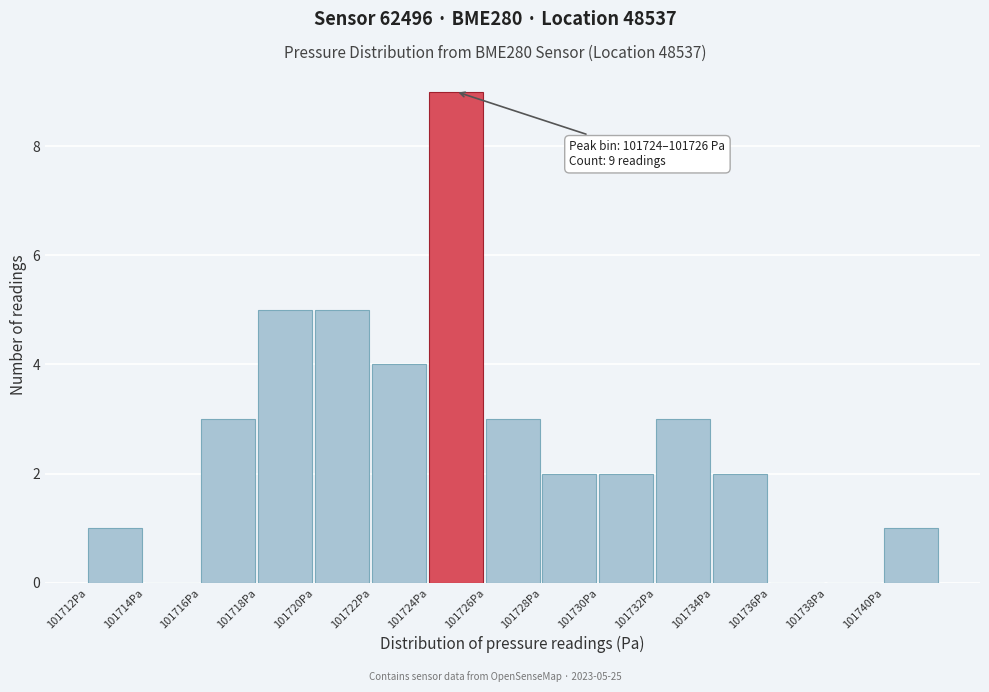

Reading left to right, what are all the values shown in this chart?

101712Pa=1	101714Pa=0	101716Pa=3	101718Pa=5	101720Pa=5	101722Pa=4	101724Pa=9	101726Pa=3	101728Pa=2	101730Pa=2	101732Pa=3	101734Pa=2	101736Pa=0	101738Pa=0	101740Pa=1